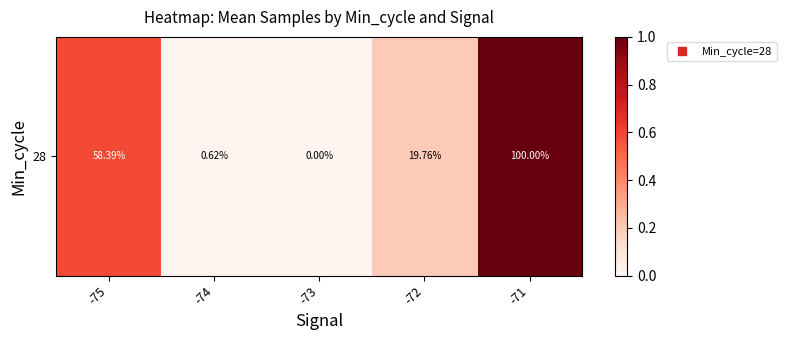

Rank the categories by value from lowest to highest.

-73, -74, -72, -75, -71